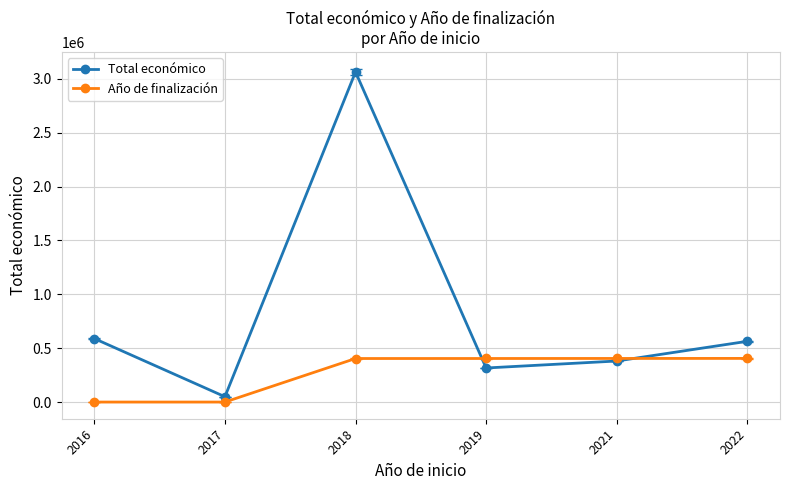

What is the sum of all Año de finalización values?

1617800